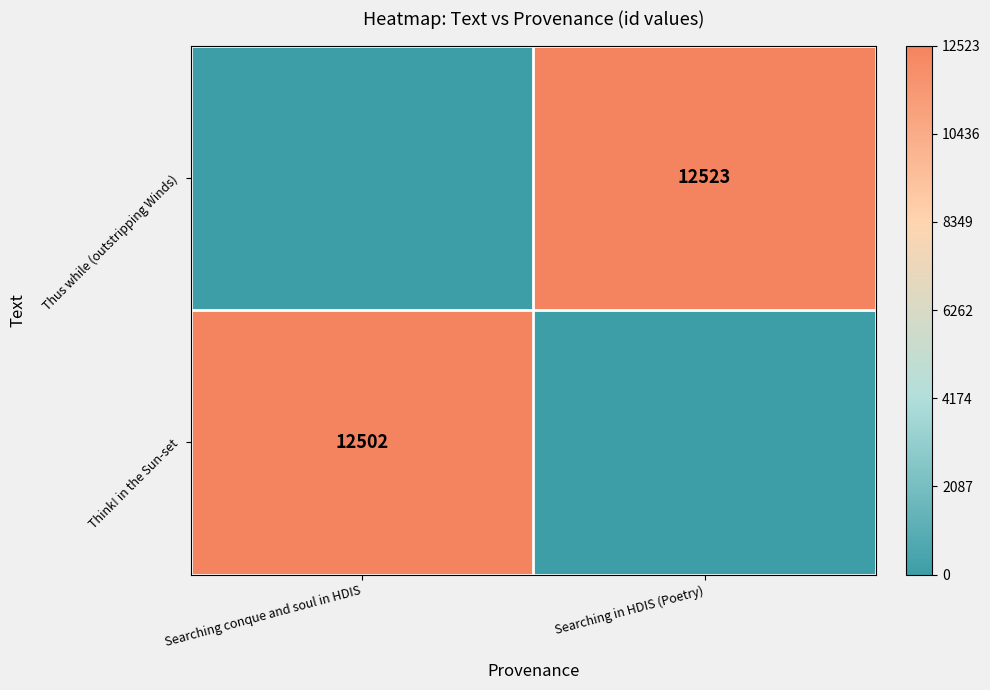

Is it true that Thus while (outstripping Winds) equals 12523 at Searching in HDIS (Poetry)?

True